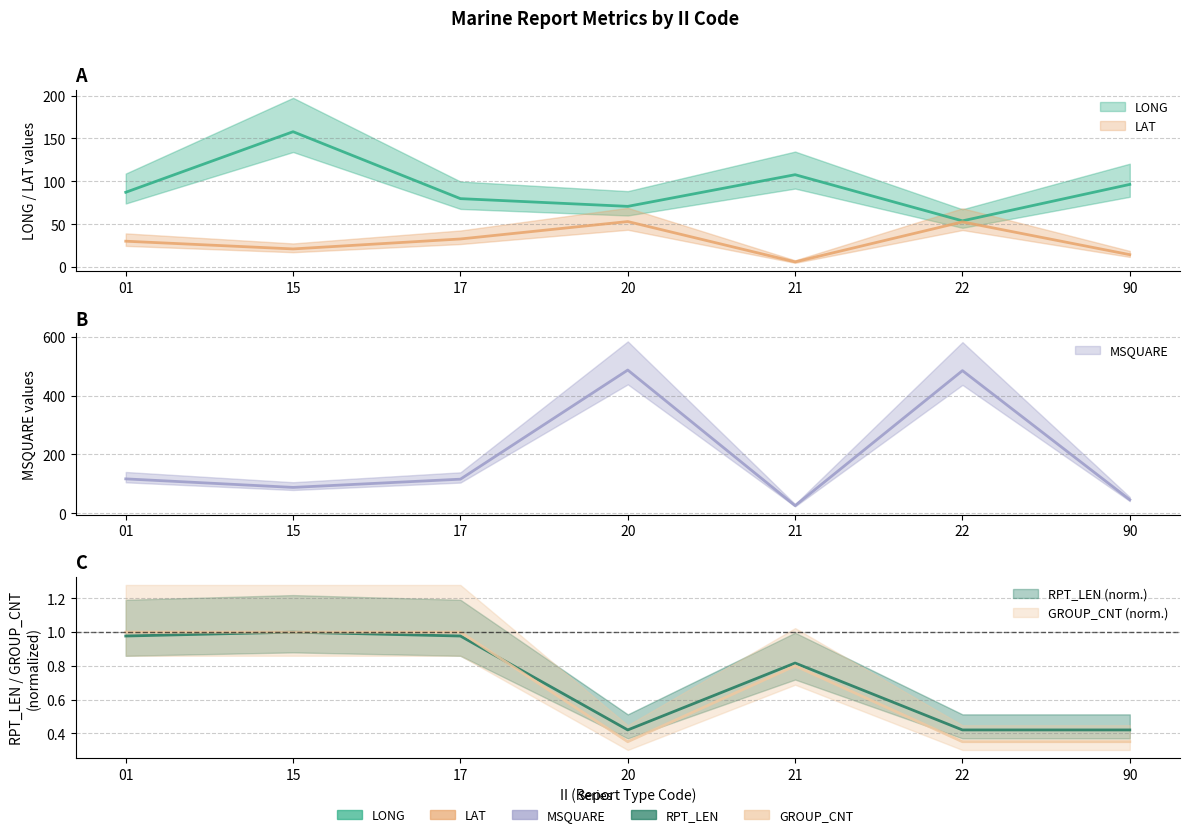

What is the value of the GROUP_CNT point at the 7th from the left?

0.3